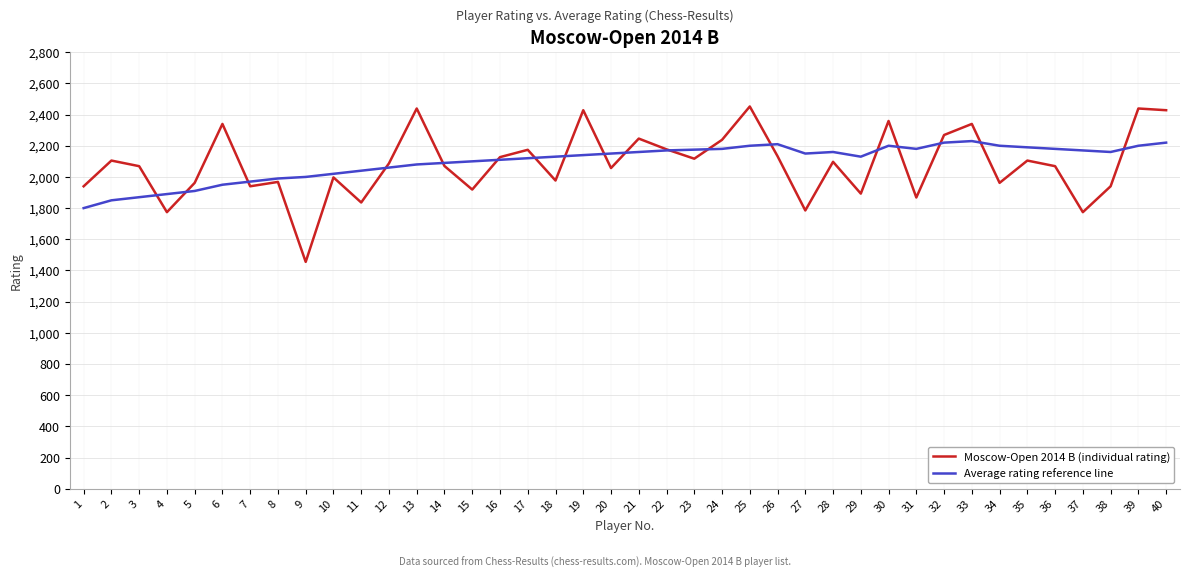

How many lines are shown in the chart?

2